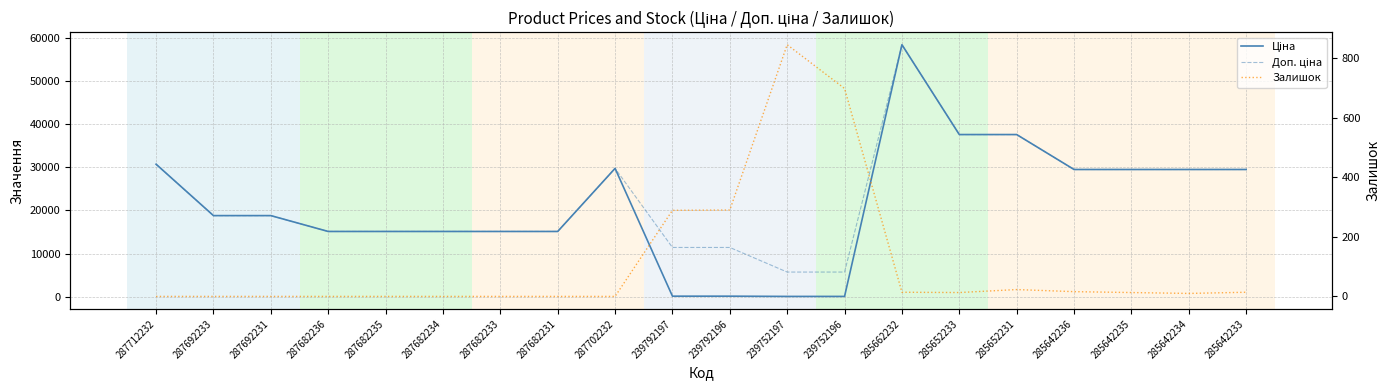

Between 287682233 and 285652231, which series saw the biggest shift?

Ціна